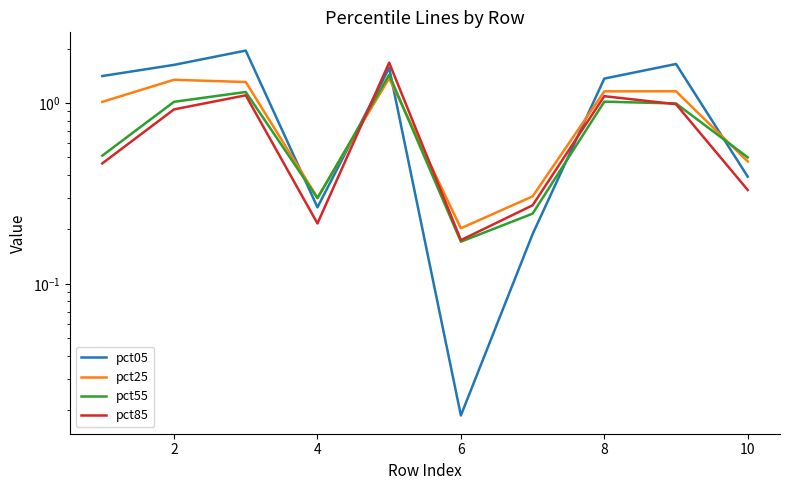

What is the difference between the second highest and second lowest values in the pct55 series?

0.9